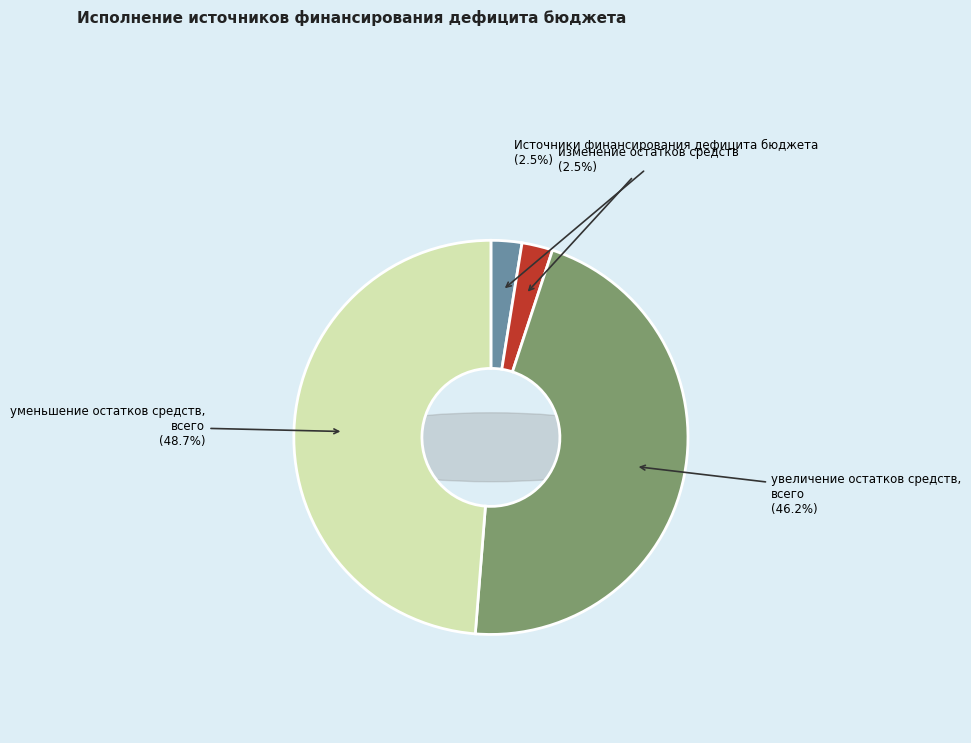

Approximately how many times larger is the value at Источники финансирования дефицита бюджета compared to увеличение остатков средств, всего?

0.1